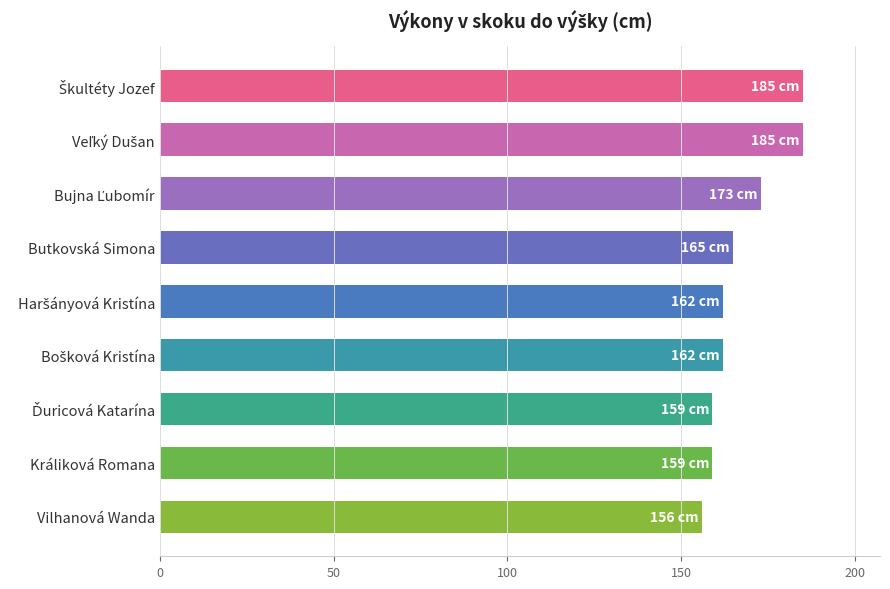

Are the bars horizontal?

Yes